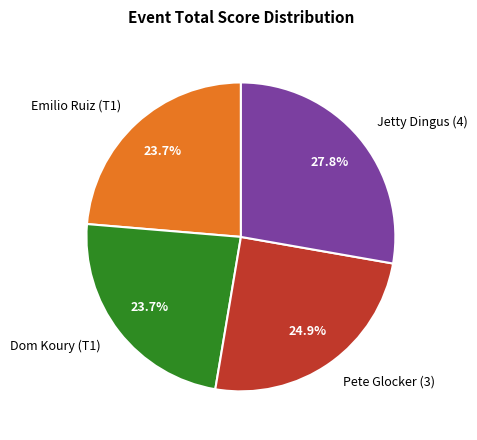

How much of the chart is everything except Dom Koury (T1)?

76.3%